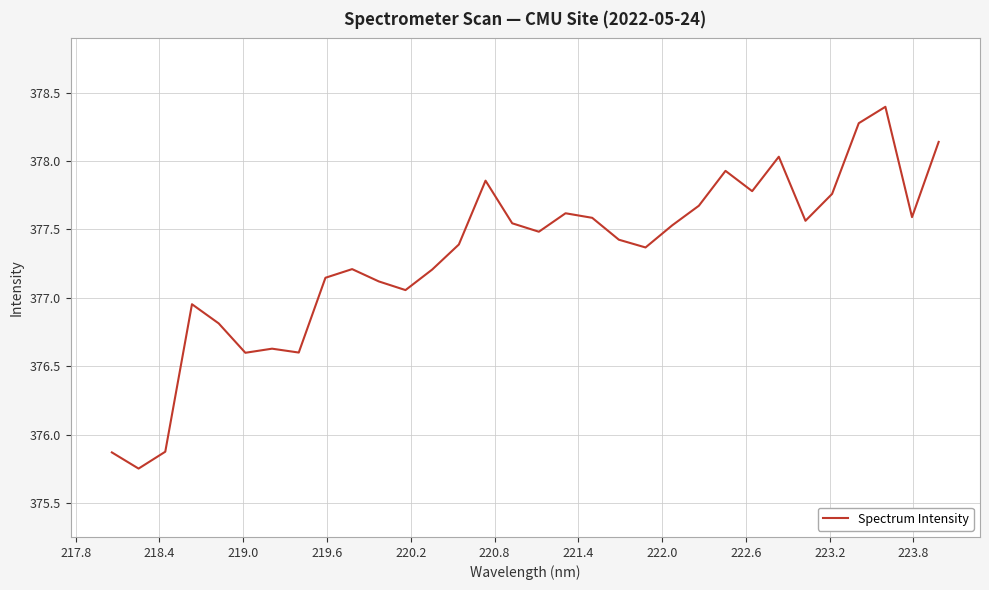

What is the greatest value displayed?

378.4